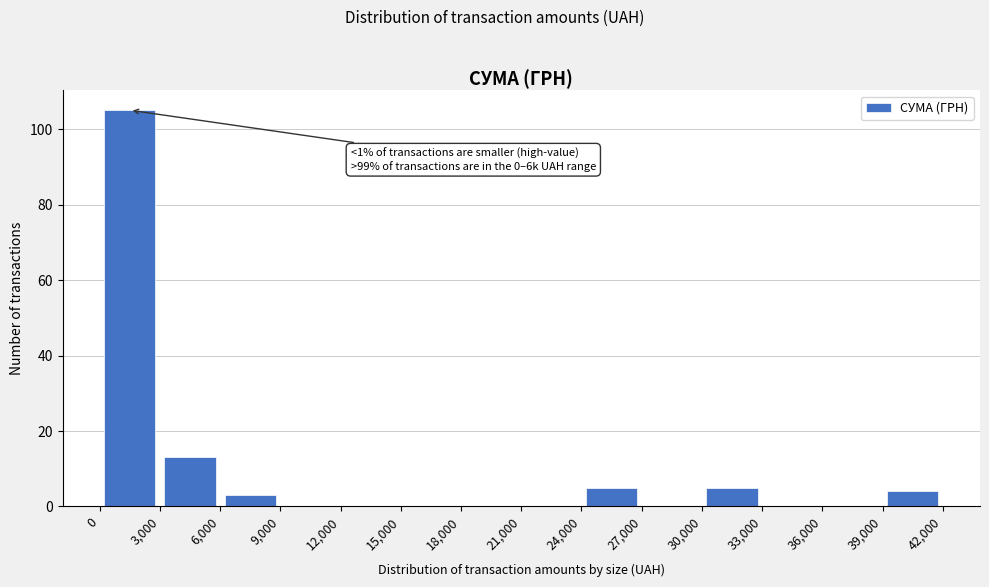

Over which range of the x-axis is the bar tallest?

0 to 3,000